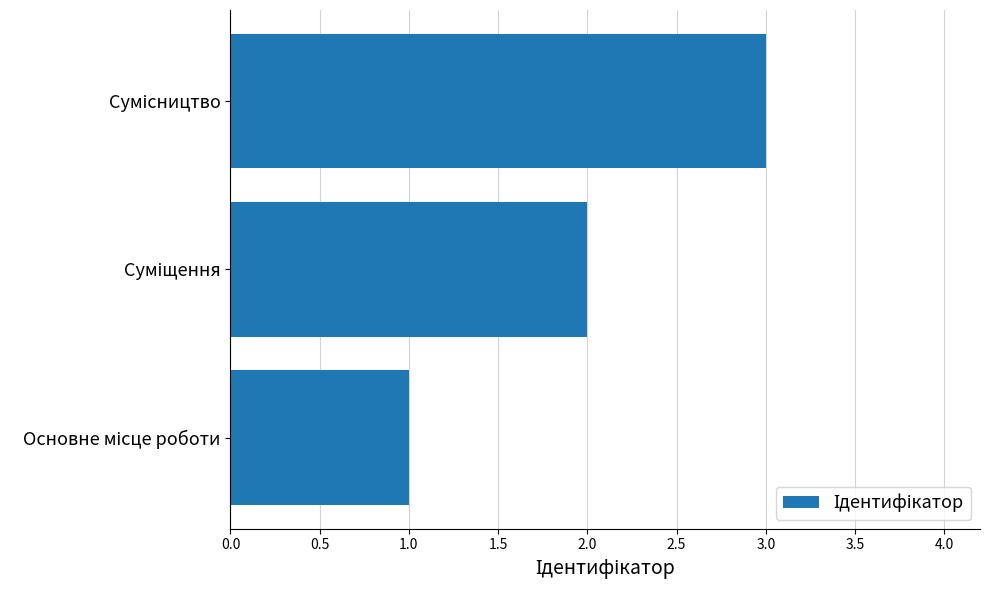

What is the greatest value displayed?

3